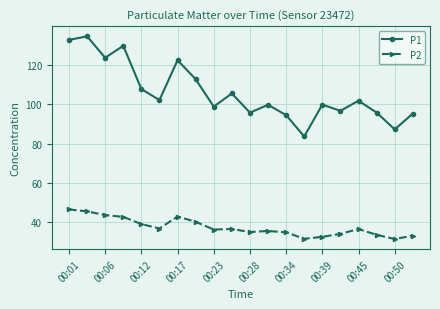

Rank the series by their maximum value, from highest to lowest.

P1, P2